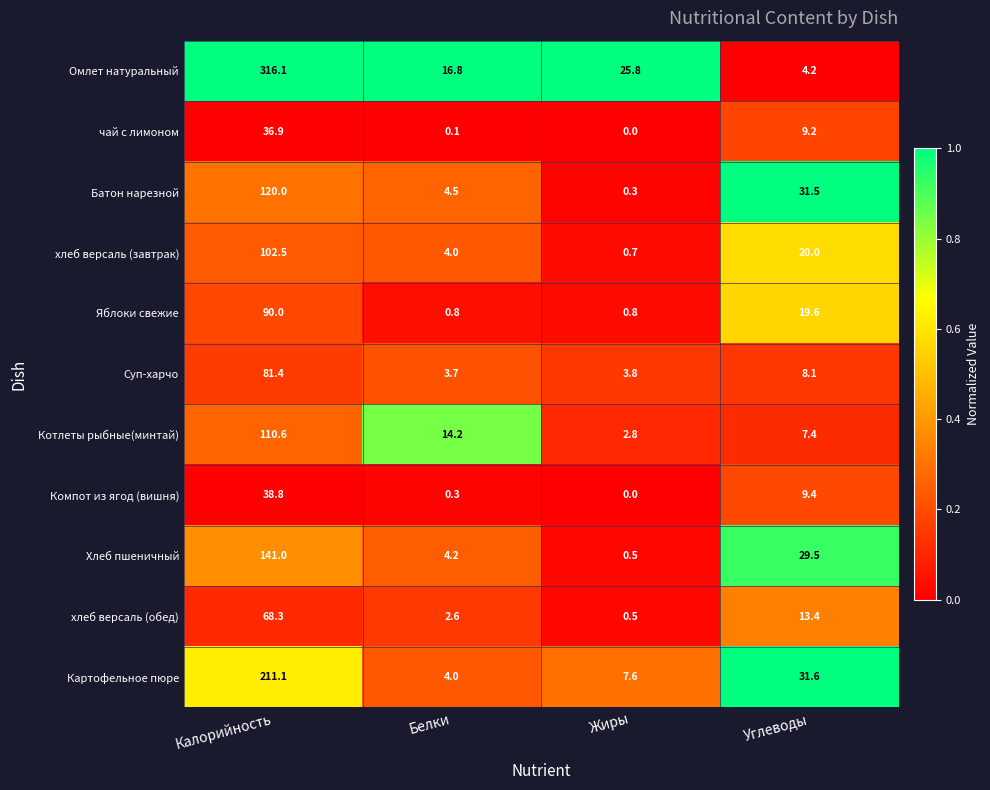

At which label does Омлет натуральный reach its minimum?

Углеводы